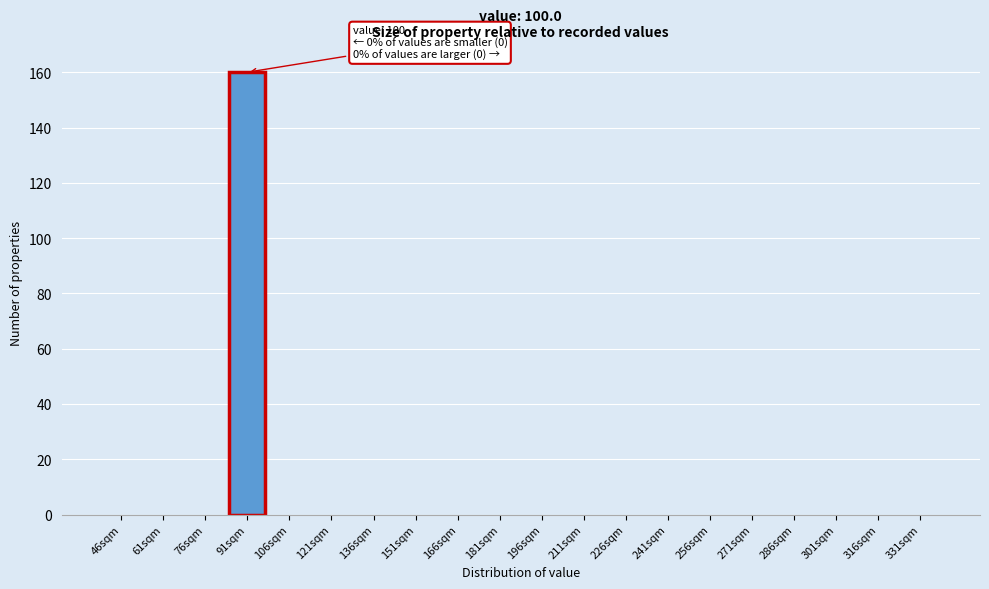

Reading left to right, what are all the values shown in this chart?

46sqm=0	61sqm=0	76sqm=0	91sqm=160	106sqm=0	121sqm=0	136sqm=0	151sqm=0	166sqm=0	181sqm=0	196sqm=0	211sqm=0	226sqm=0	241sqm=0	256sqm=0	271sqm=0	286sqm=0	301sqm=0	316sqm=0	331sqm=0